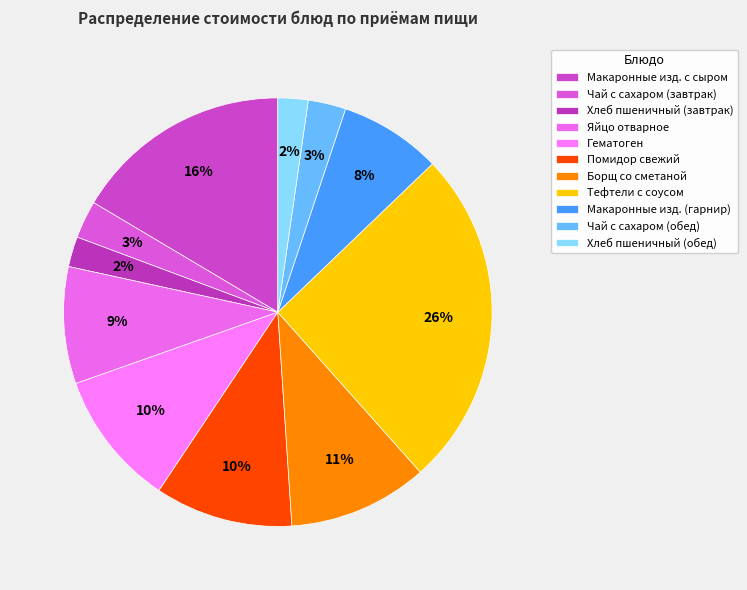

True or false: Чай с сахаром (обед) accounts for 3% of the total.

True